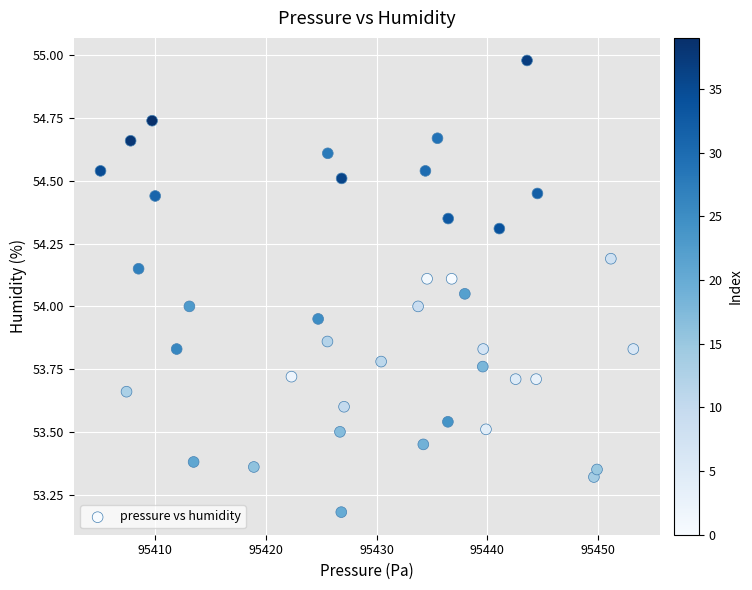

What is the range of Y values (max minus min)?

1.8